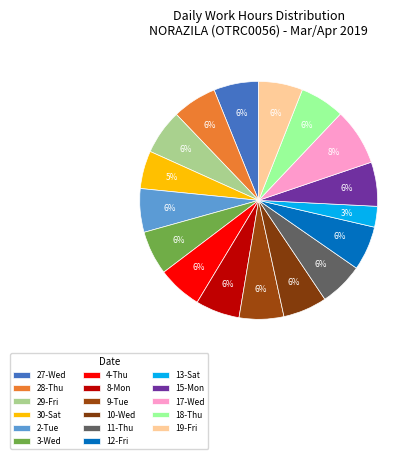

What is the largest slice in the pie chart?

17-Wed